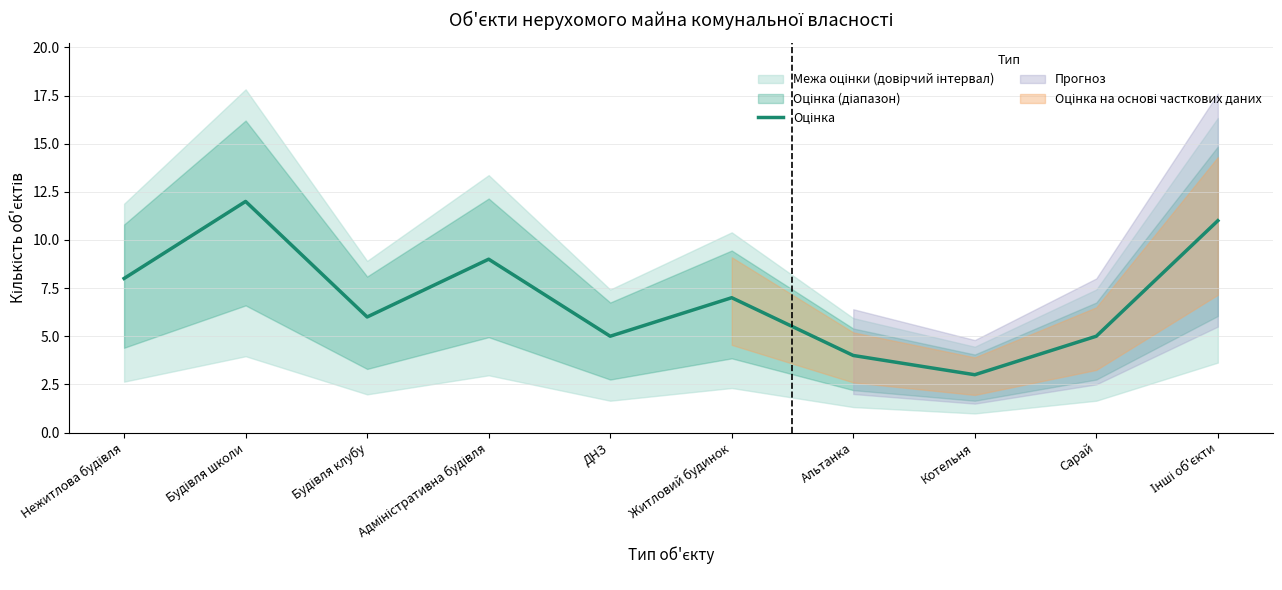

Does the chart display data point markers on the line(s)?

No